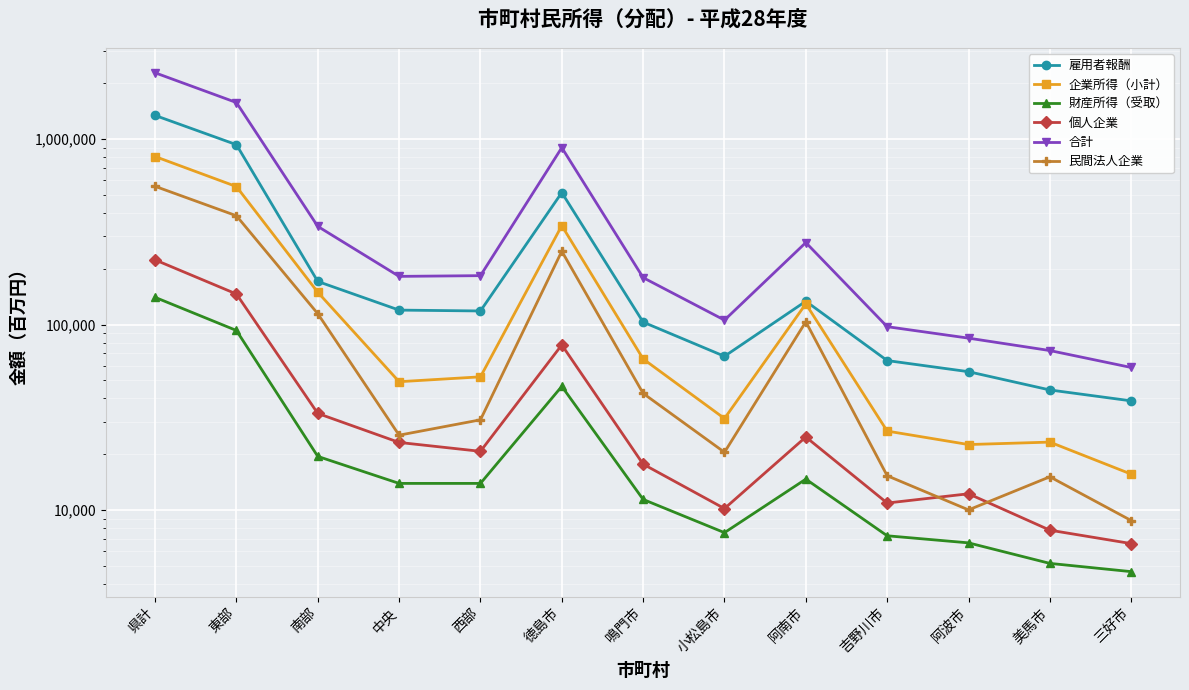

At which label does 企業所得（小計） reach its minimum?

三好市